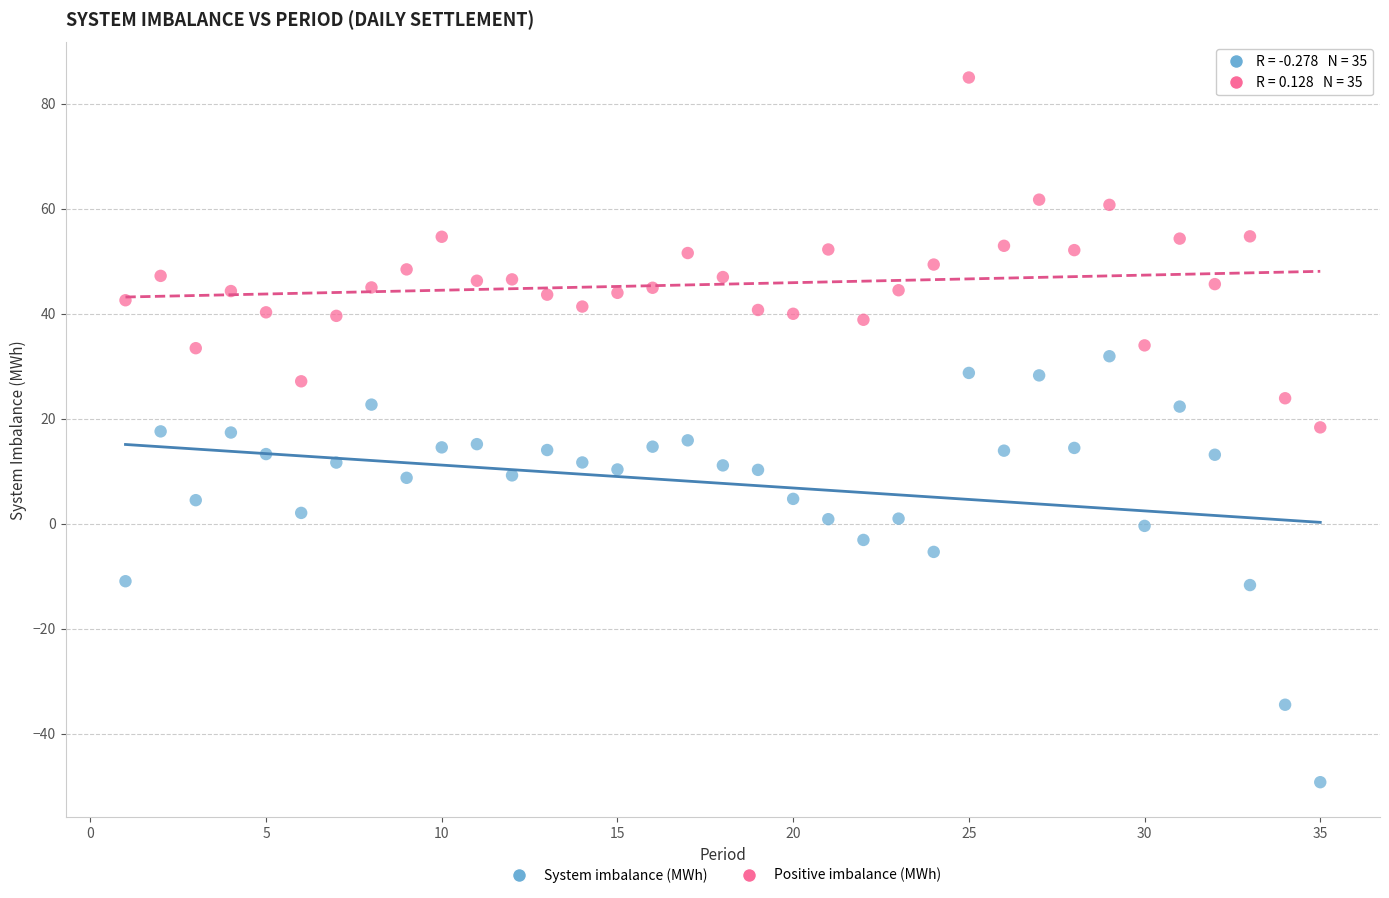

Which series reaches the maximum Y coordinate?

Positive imbalance (MWh)